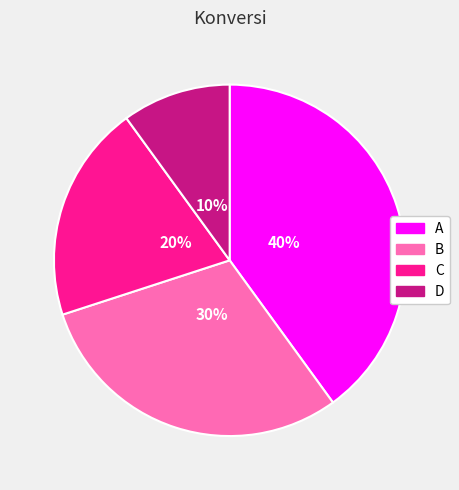

What is the smallest slice in the pie chart?

D